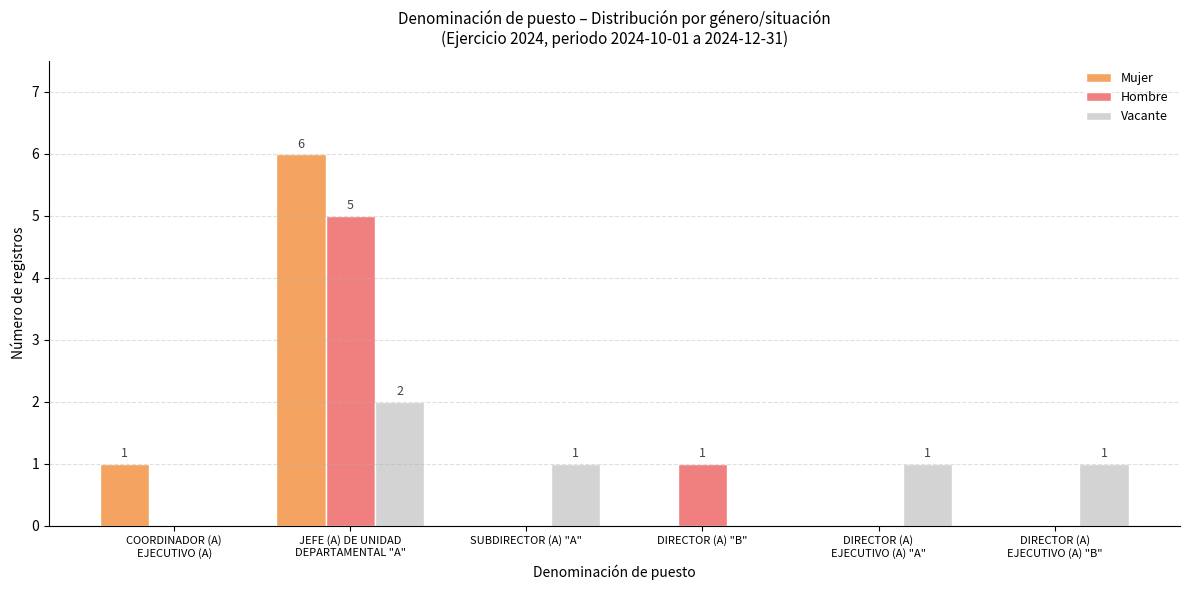

Reading right to left, extract all data points from this chart.

Mujer: 0	0	0	0	6	1
Hombre: 0	0	1	0	5	0
Vacante: 1	1	0	1	2	0